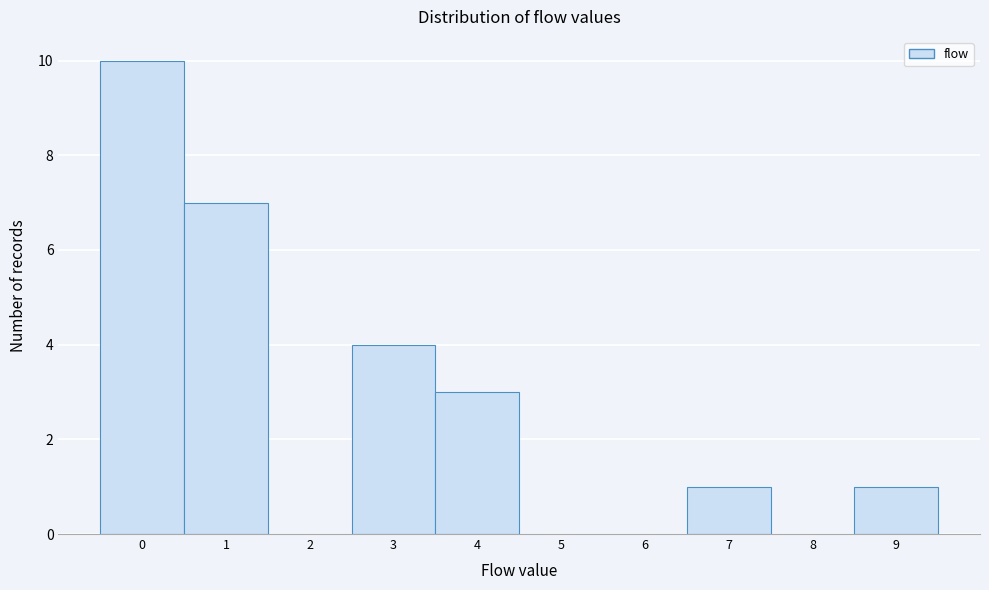

How tall is the bar that spans 3.5 to 4.5 on the x-axis? The values are not printed on the chart, so give them approximately, as read against the axis.

3